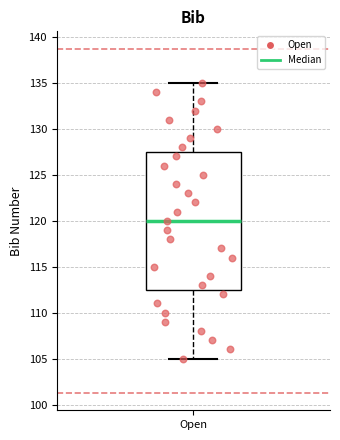

Read this box plot against the y-axis: the position of the median line, the range covered by the box, and the ends of both whiskers. The values are not printed on the chart, so give them approximately, as read against the axis.

median 120.0, box 112.5 to 127.5, whiskers 105.0 to 135.0